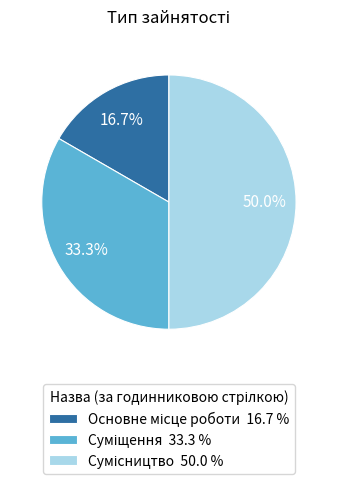

To the nearest percent, what is the difference between the Суміщення and Основне місце роботи slice percentages?

17%